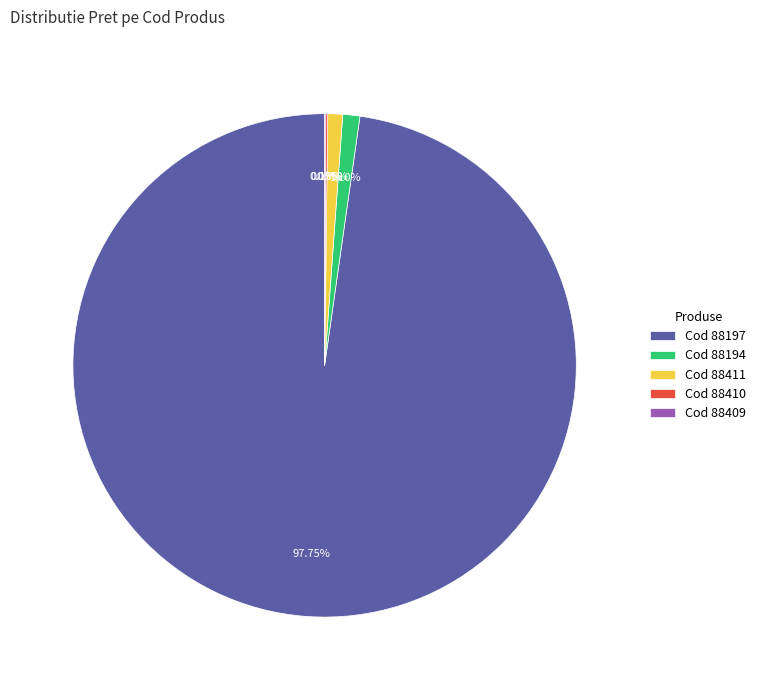

Is there any slice that represents more than half of the pie?

Yes